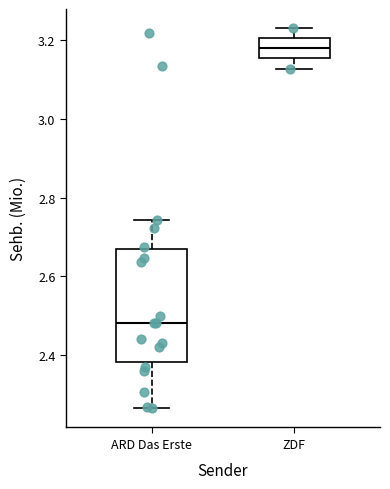

Which box's median line is the highest?

ZDF